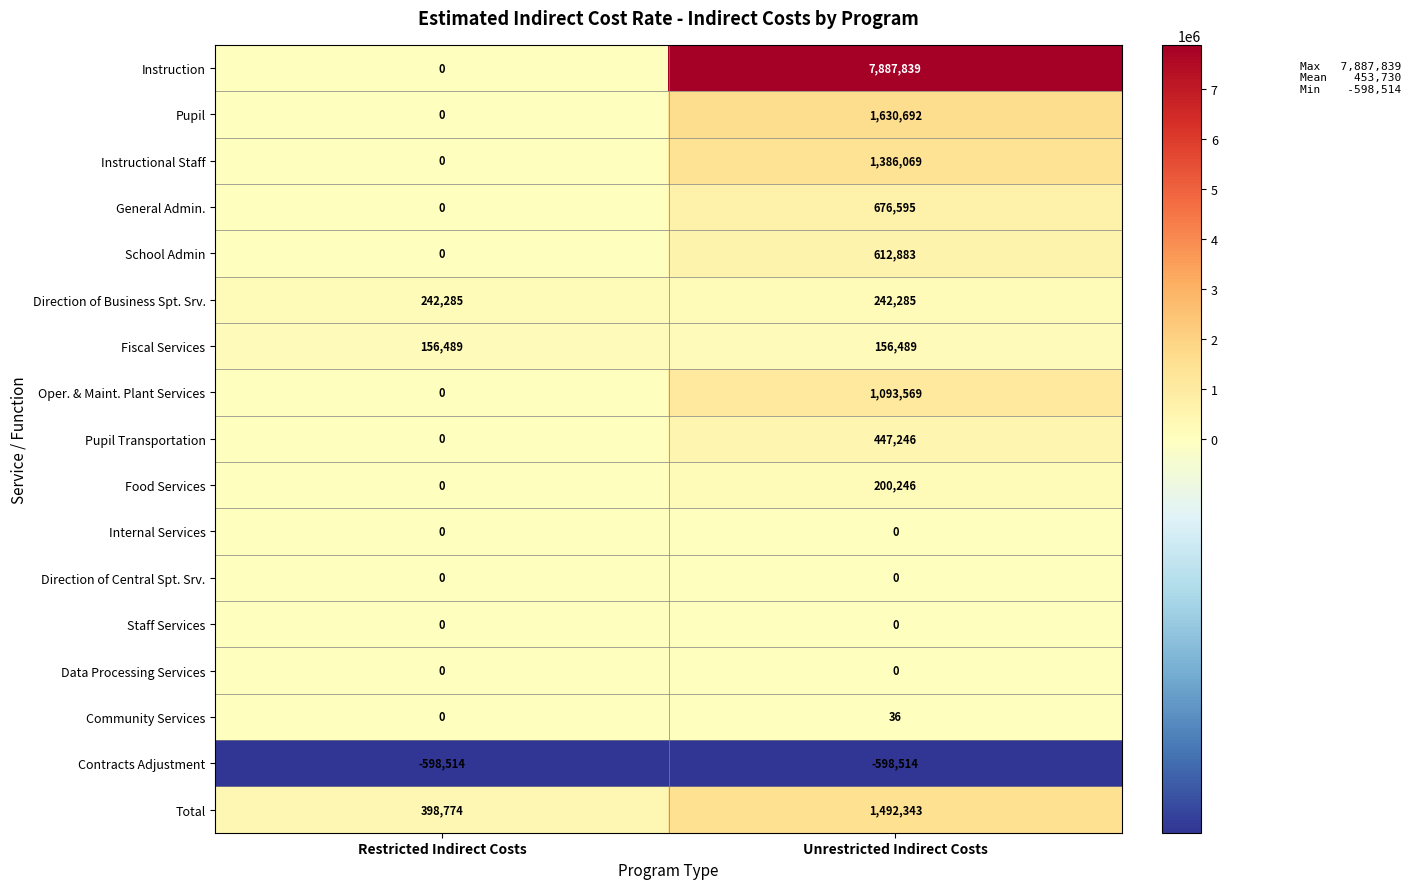

What is the difference between the maximum and minimum values in the Instruction series?

7887839